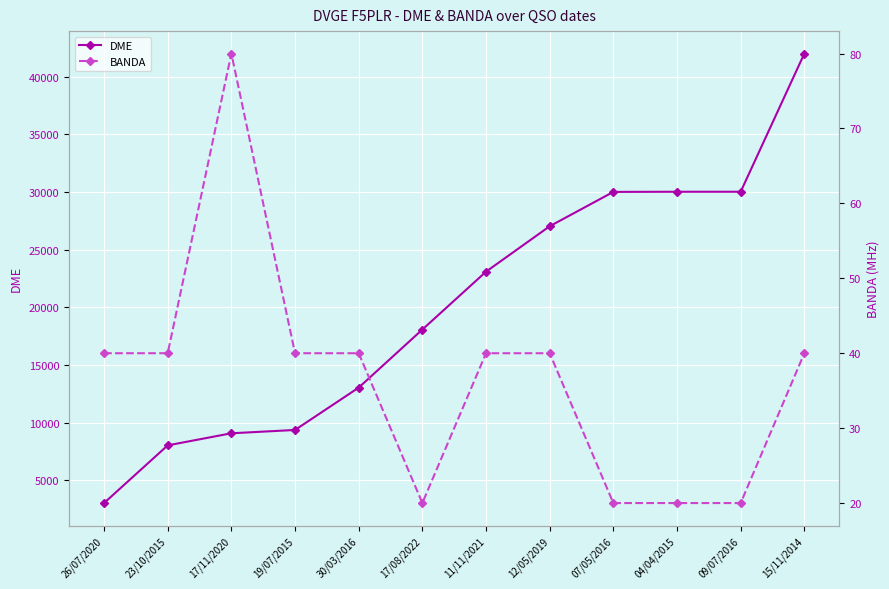

List the series in order of their overall mean, lowest first.

BANDA, DME